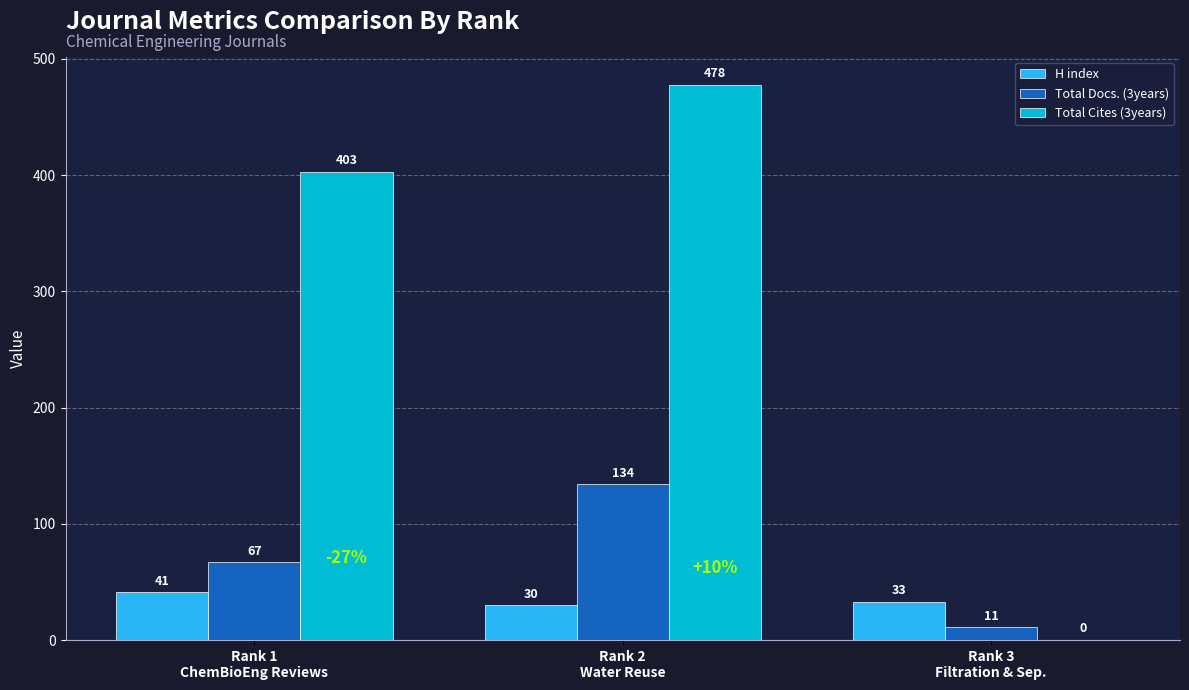

Does the chart contain stacked bars?

No